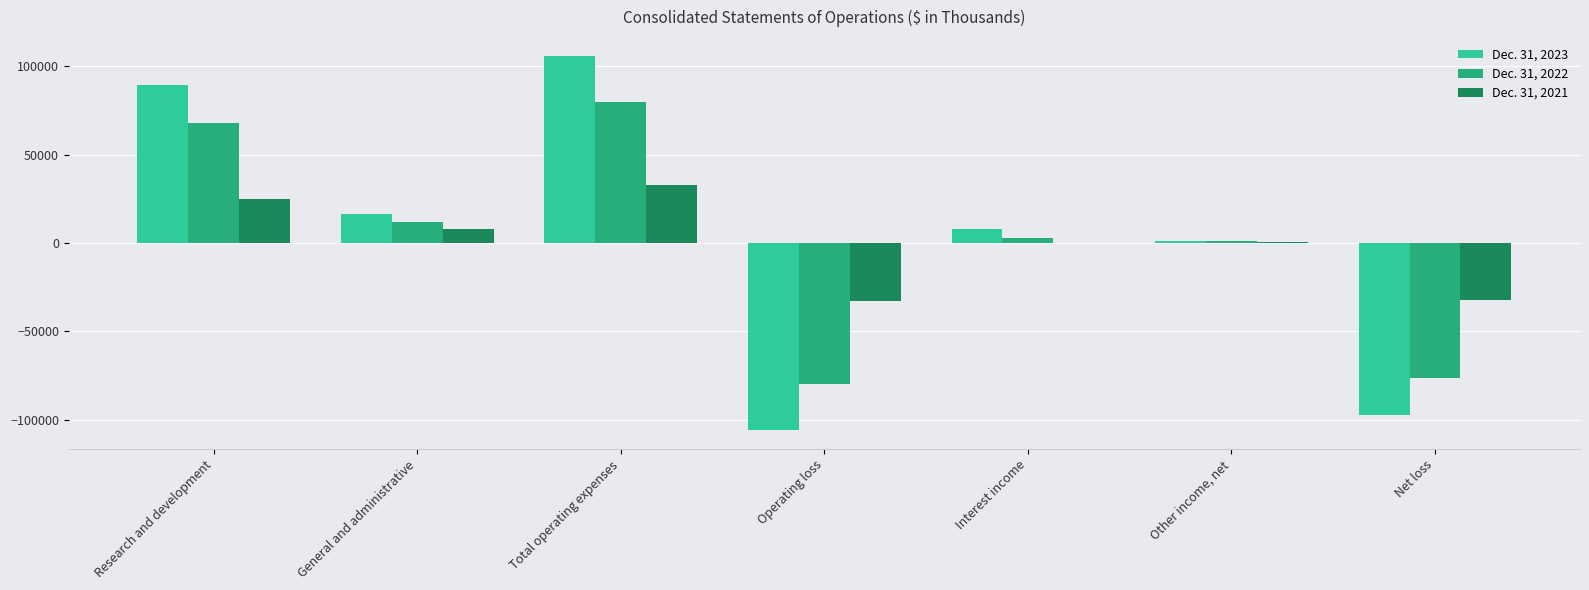

How many groups of bars are there?

7